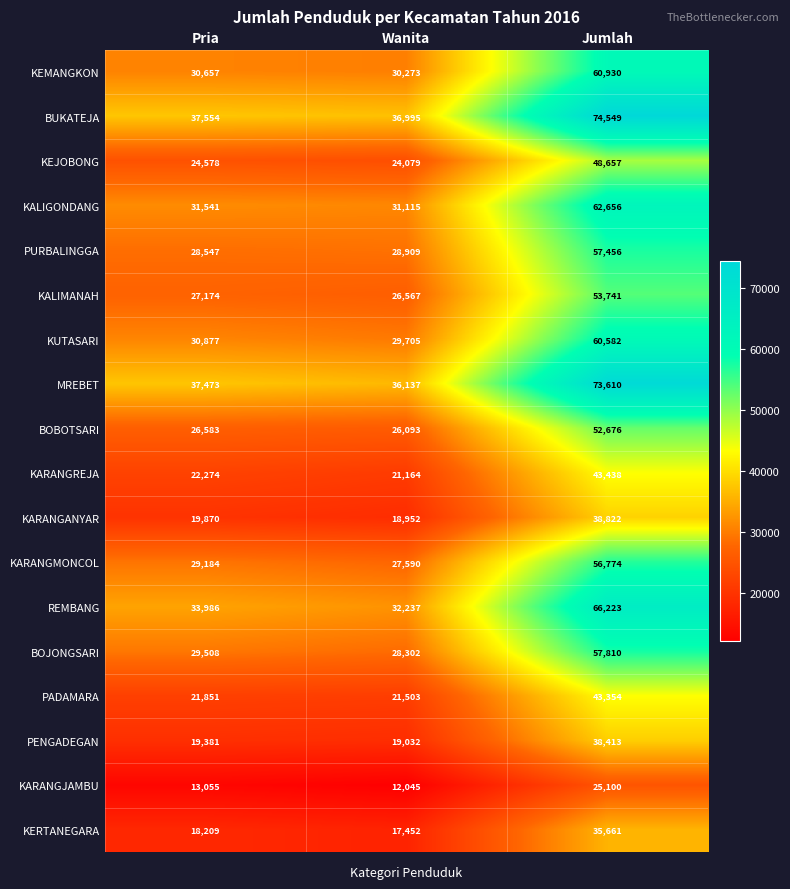

What is the difference between the KARANGREJA values at Jumlah and Pria?

21164